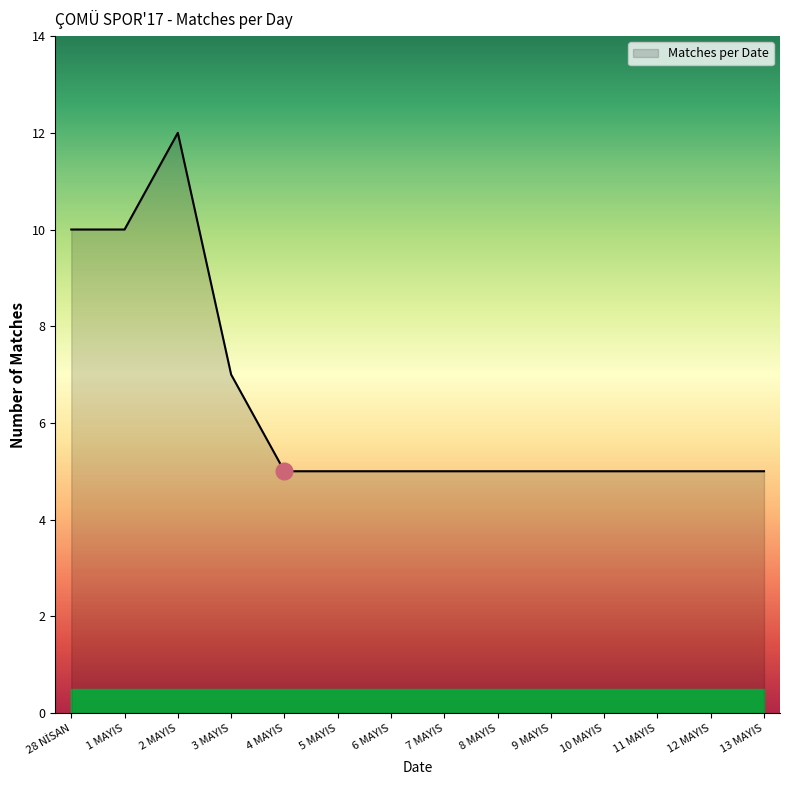

Approximately how many times larger is the value at 4 MAYIS compared to 13 MAYIS?

1.0